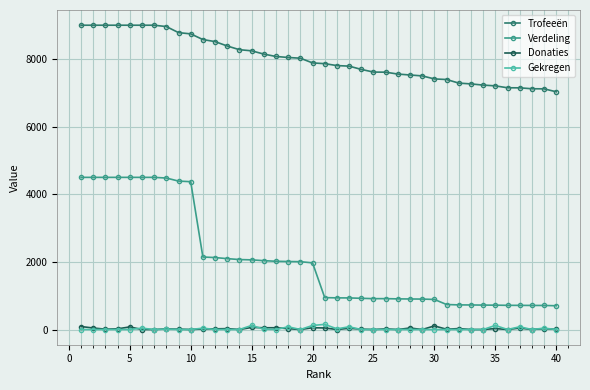

True or false: Verdeling and Donaties cross at least once.

False